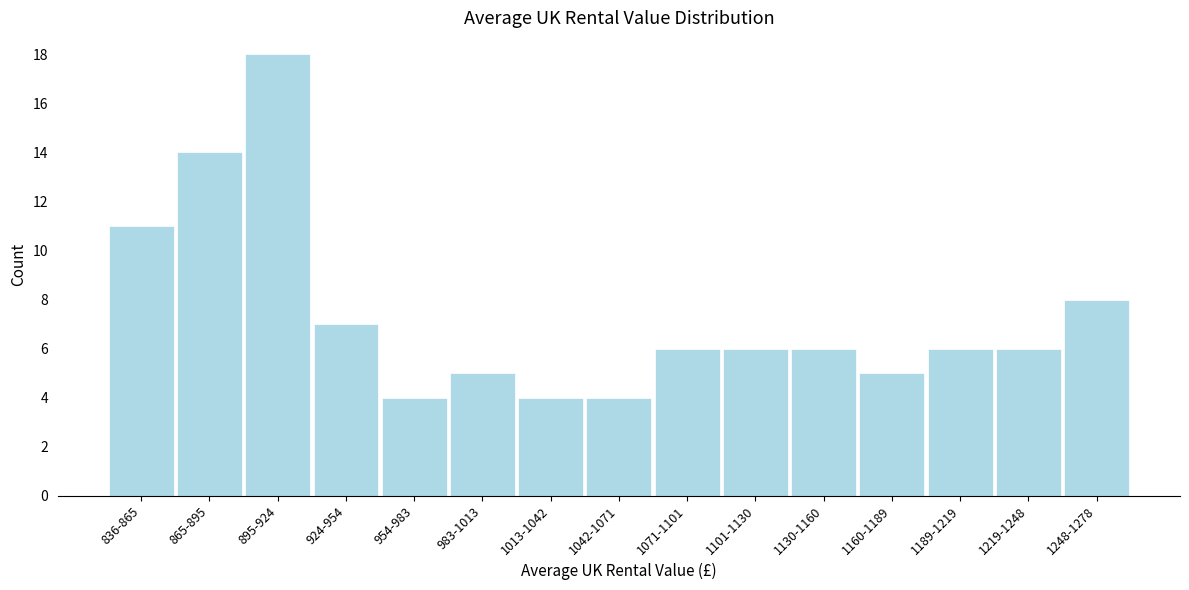

Reading left to right, extract all data points from this chart.

836-865=11	865-895=14	895-924=18	924-954=7	954-983=4	983-1013=5	1013-1042=4	1042-1071=4	1071-1101=6	1101-1130=6	1130-1160=6	1160-1189=5	1189-1219=6	1219-1248=6	1248-1278=8